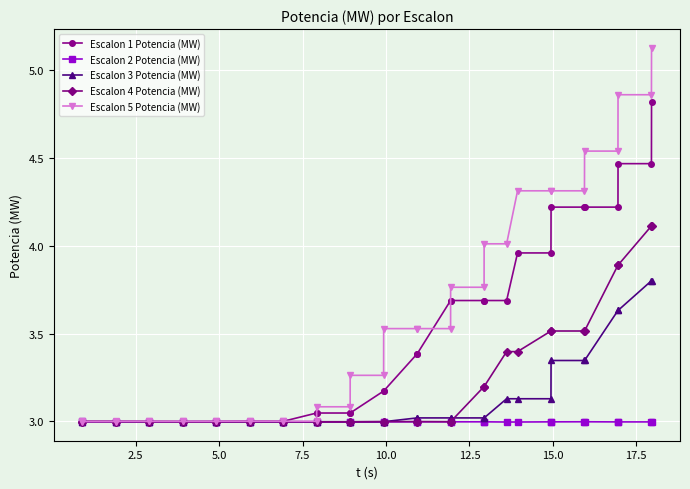

Which series has the widest spread of values?

Escalon 5 Potencia (MW)